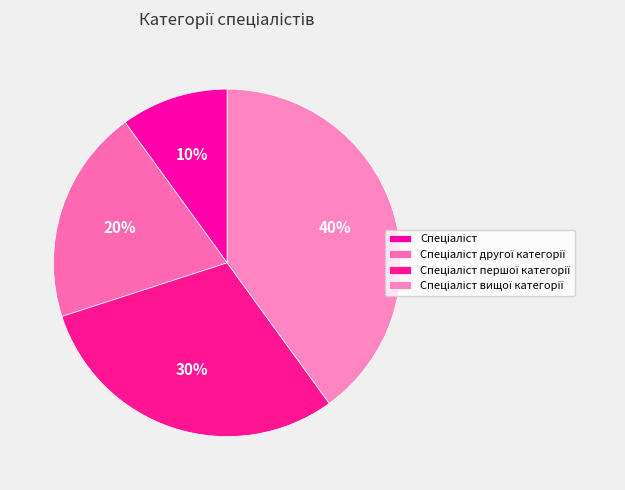

Rank the categories by value from highest to lowest.

Спеціаліст вищої категорії, Спеціаліст першої категорії, Спеціаліст другої категорії, Спеціаліст